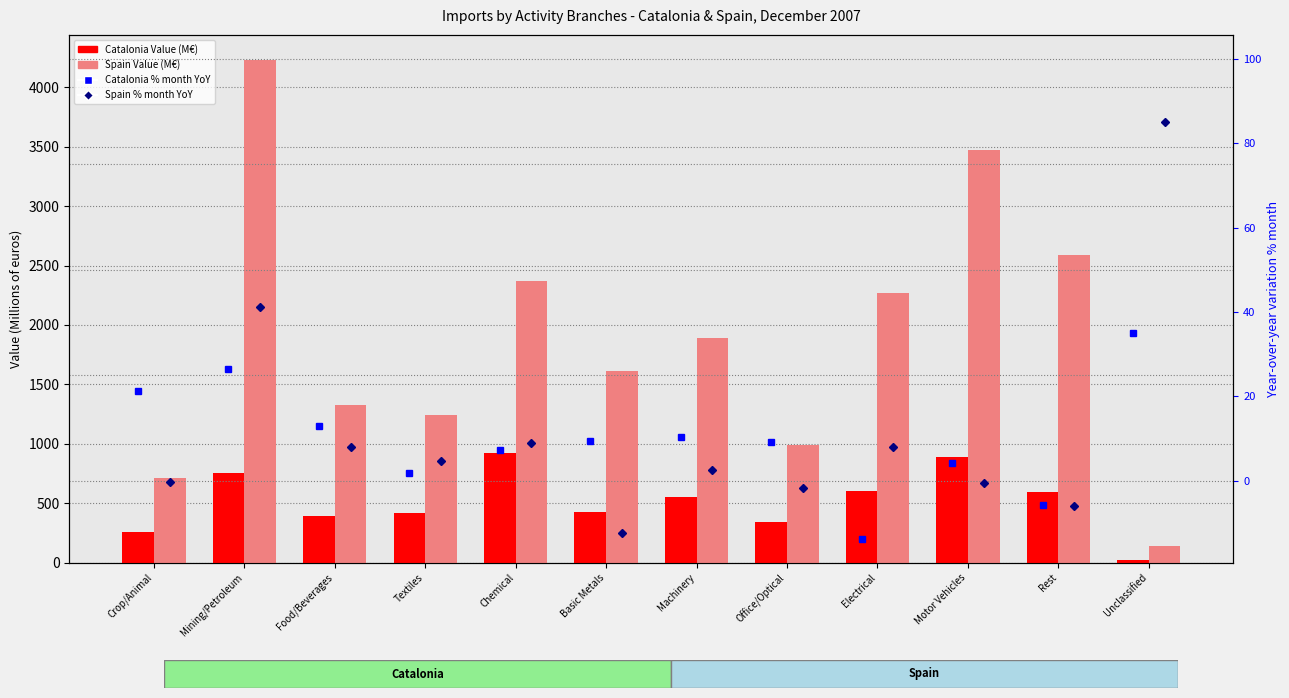

What position from the right is Electrical?

4